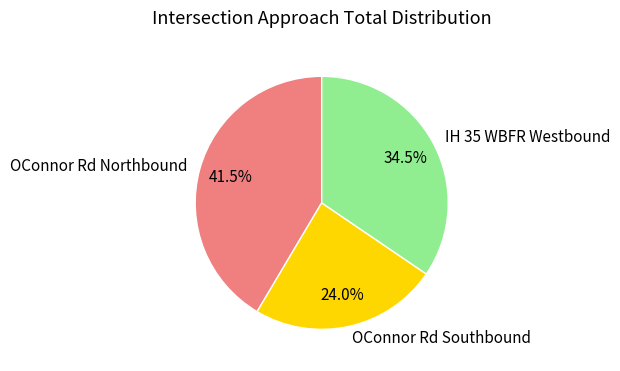

Is there any slice that represents more than half of the pie?

No